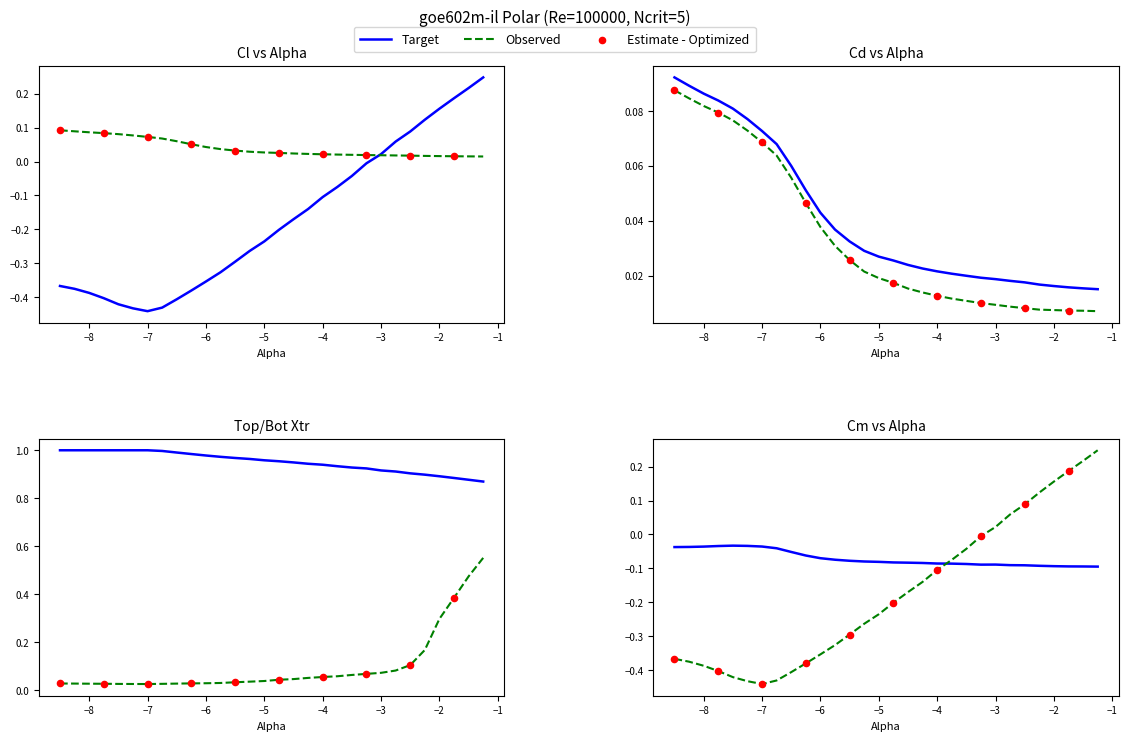

Which series contains the lowest Y value?

Cl